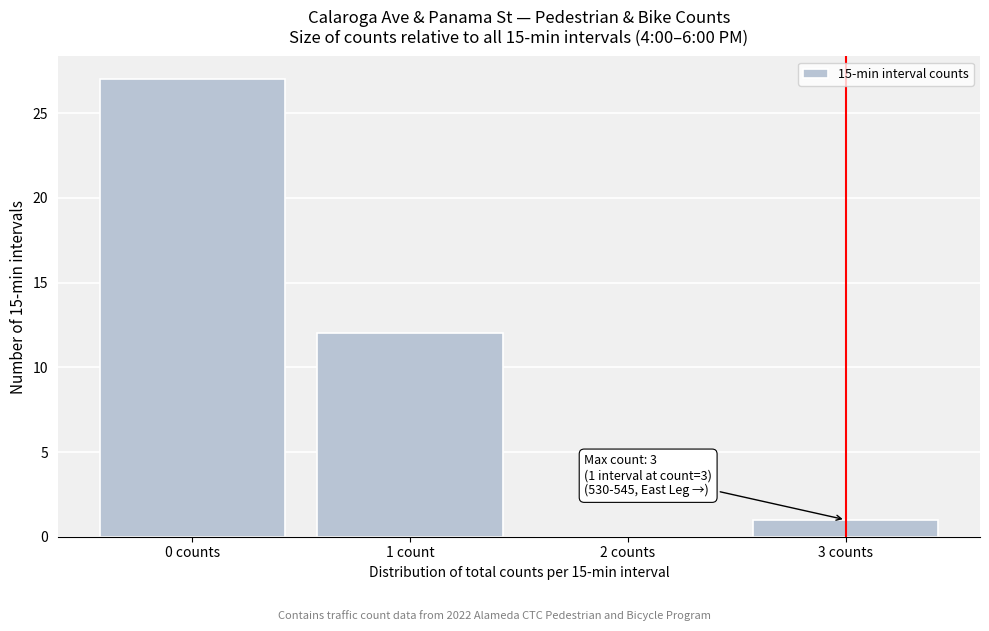

Reading left to right, list all the values displayed in this chart.

0 counts=27	1 count=12	2 counts=0	3 counts=1